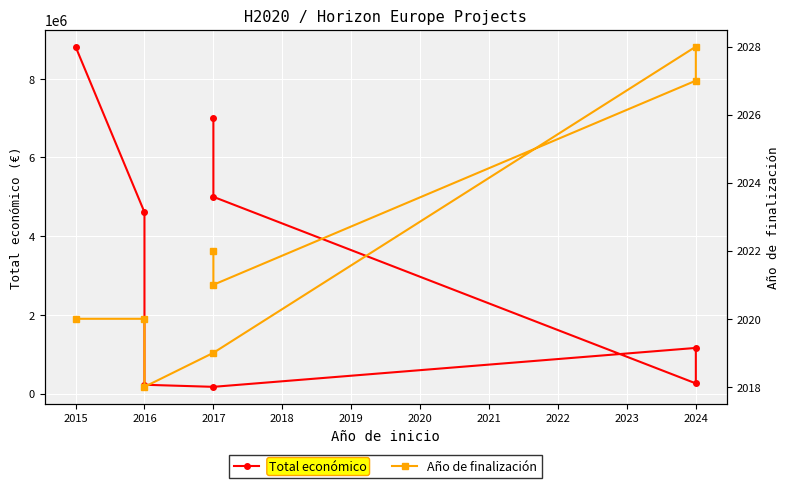

How many interior local valleys does the Año de finalización series have?

2